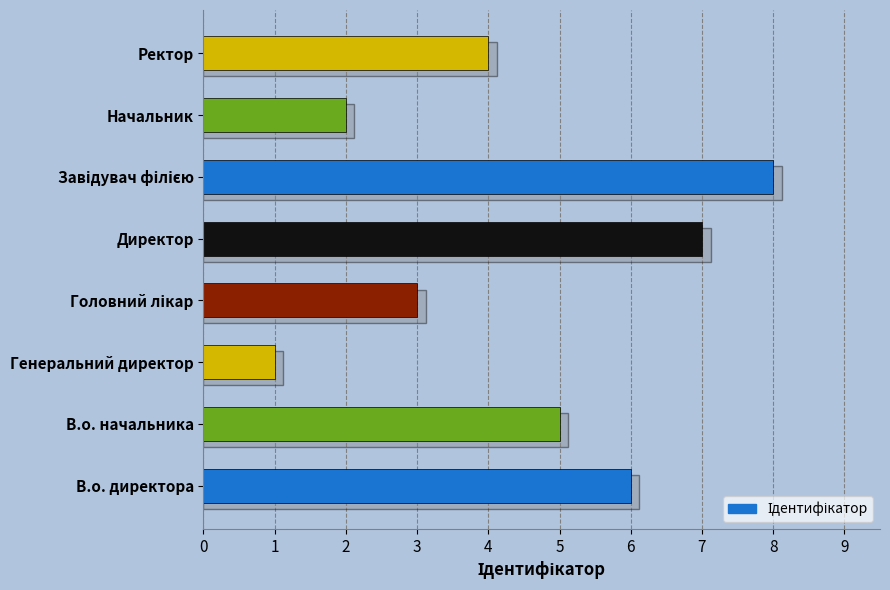

Rank the categories by value from lowest to highest.

Генеральний директор, Начальник, Головний лікар, Ректор, В.о. начальника, В.о. директора, Директор, Завідувач філією